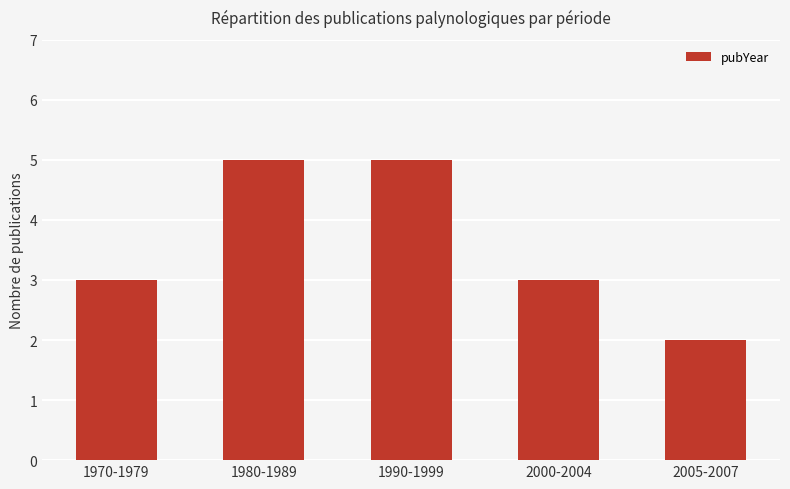

What is the label of the 2nd bar from the right?

2000-2004